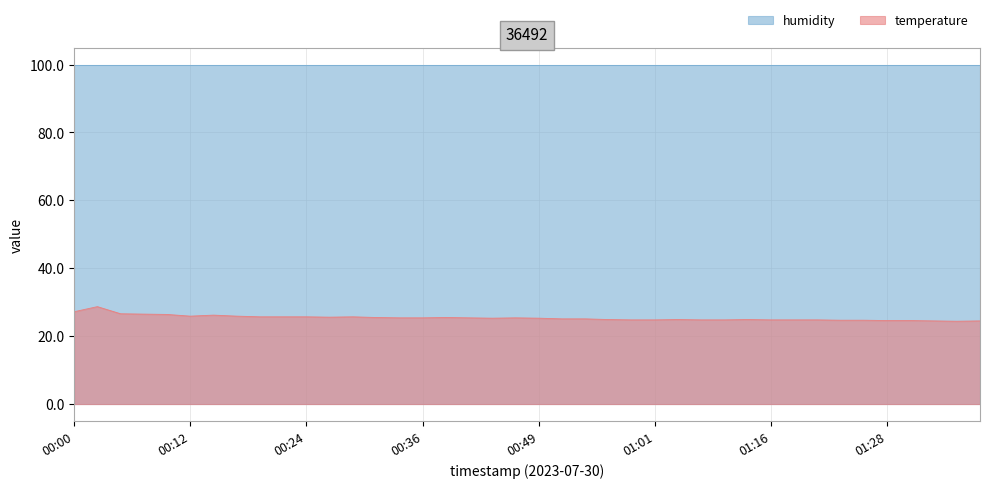

At 00:45, list the series in order from smallest to largest.

temperature, humidity